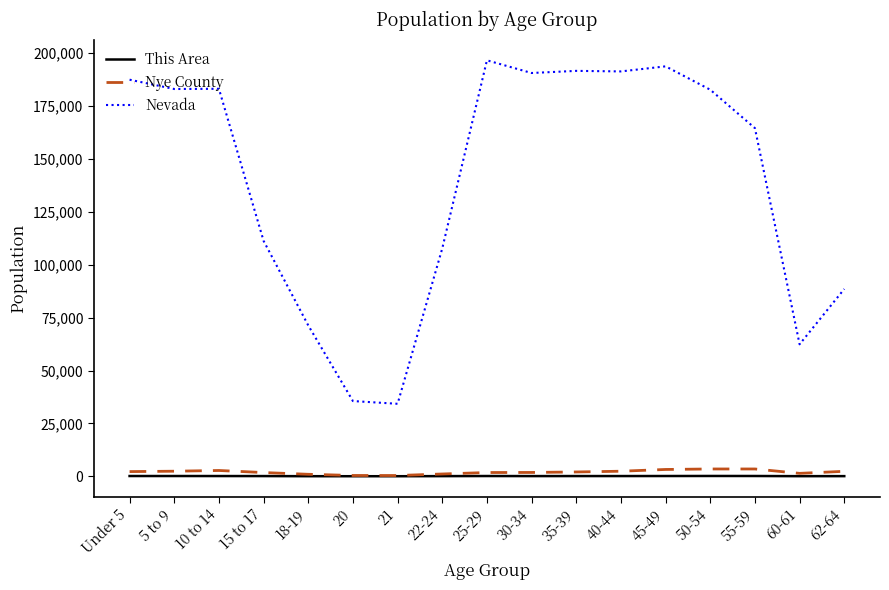

In Nevada, how many points are lower than both neighbors (excluding endpoints)?

5